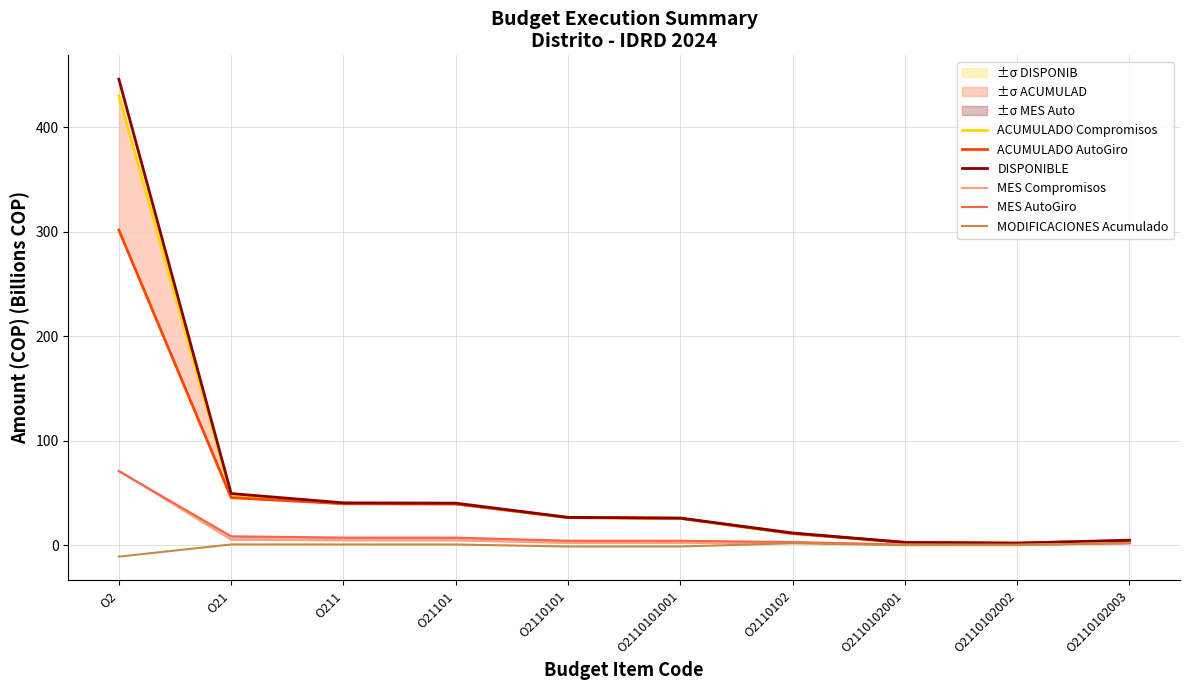

What position from the left is O2110102002?

9